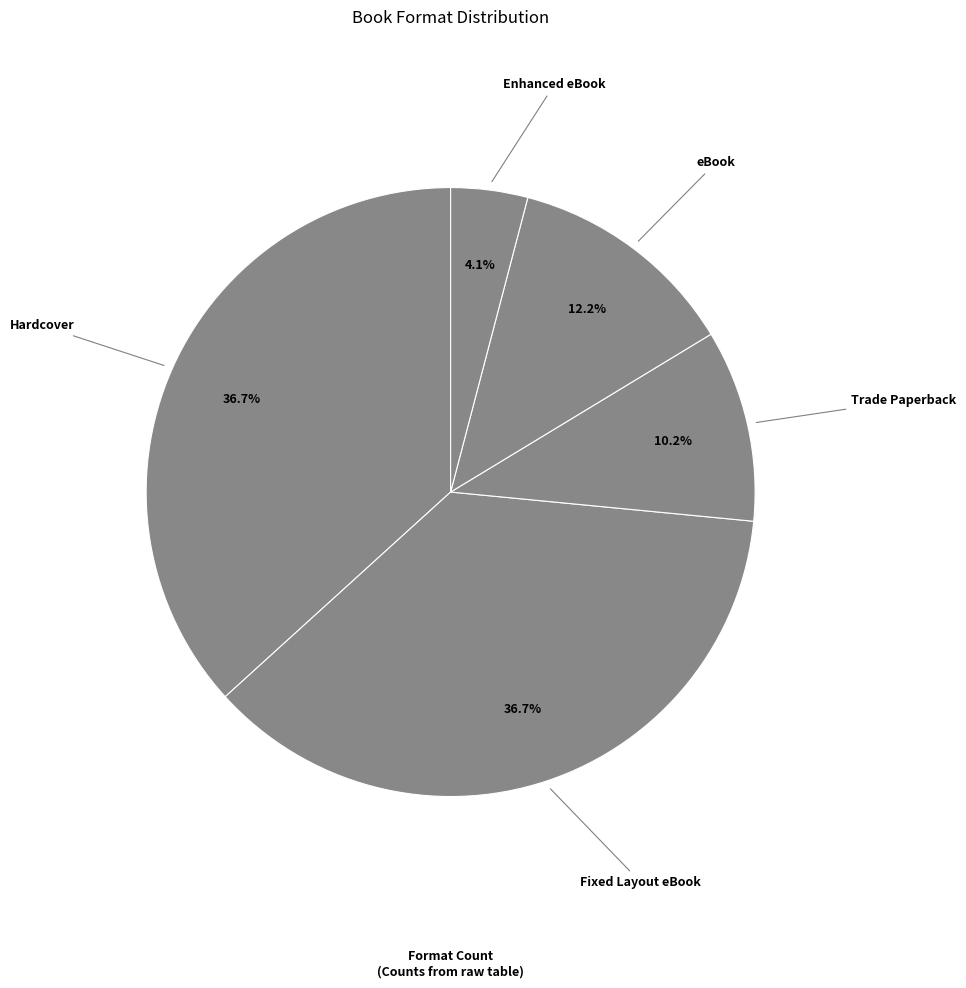

How many slices are in this pie chart?

5